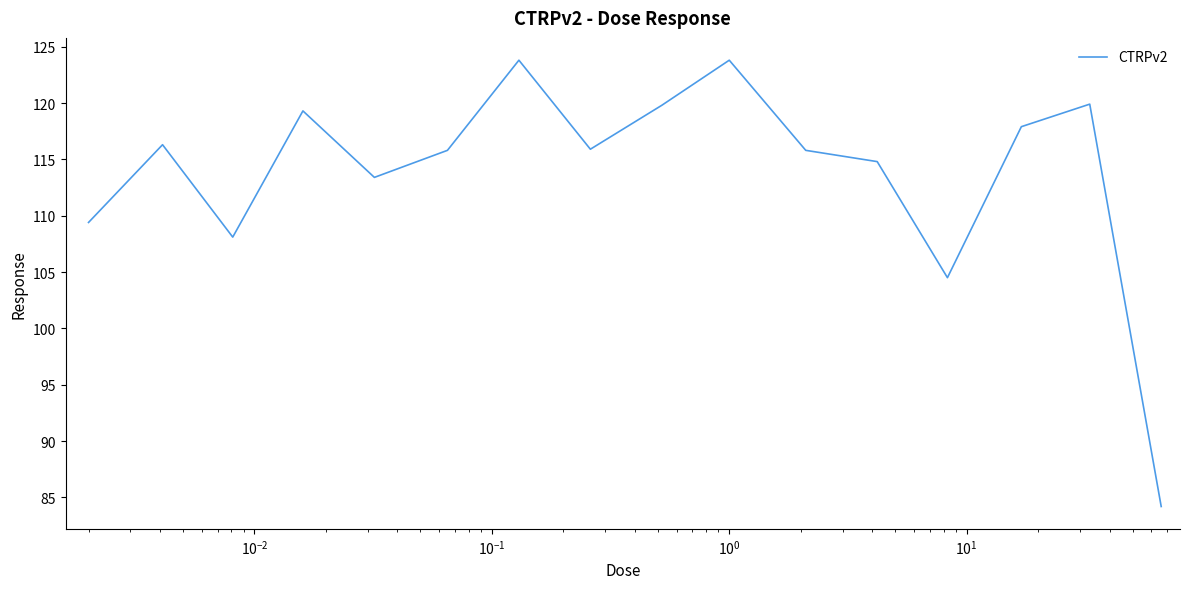

What is the minimum value shown in the chart?

84.2